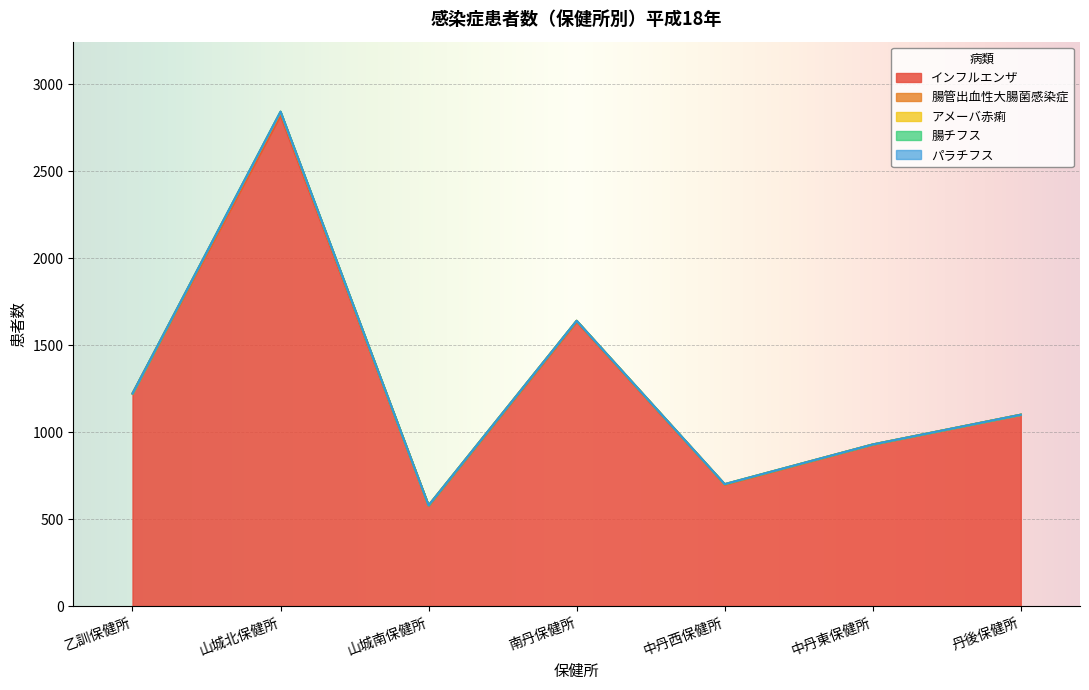

True or false: 腸管出血性大腸菌感染症 and アメーバ赤痢 intersect in this chart.

False